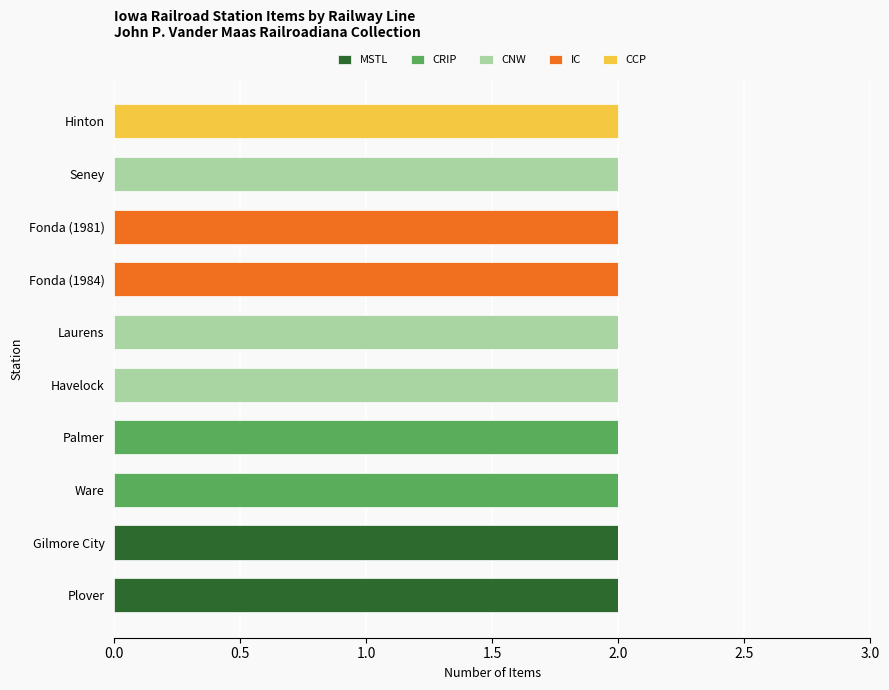

Is it true that MSTL equals 0 at Havelock?

True